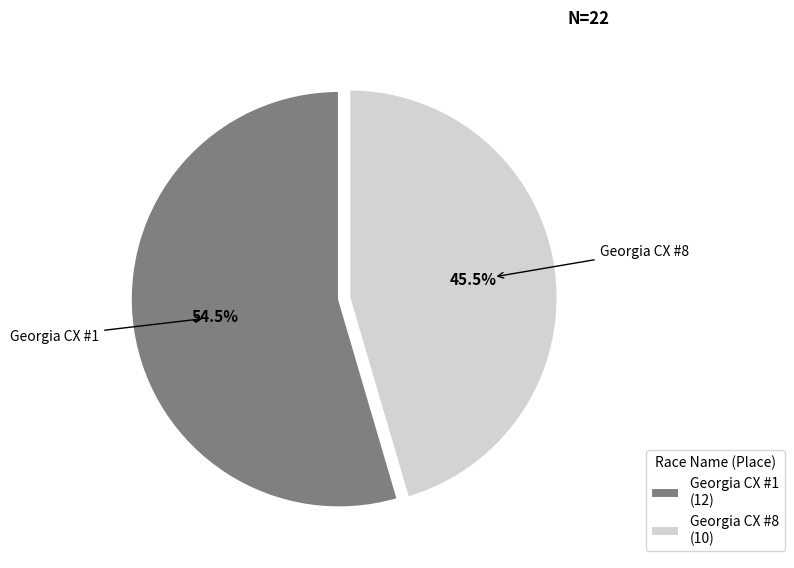

Which slice is the smallest?

Georgia CX #8